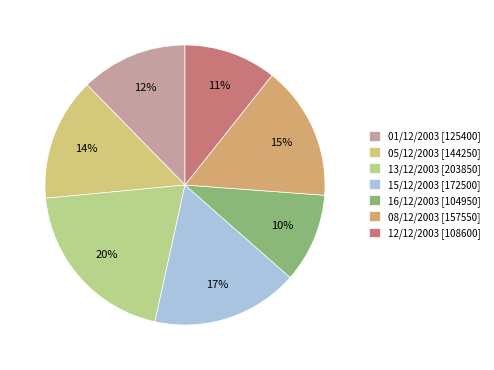

How many segments does this pie chart have?

7